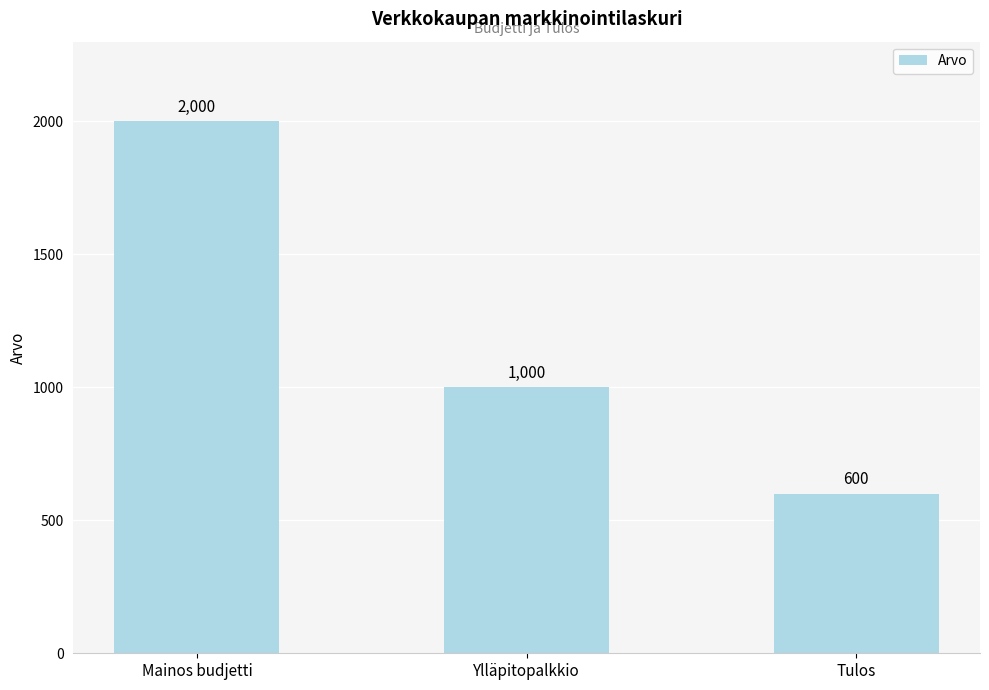

Rank the categories by value from lowest to highest.

Tulos, Ylläpitopalkkio, Mainos budjetti